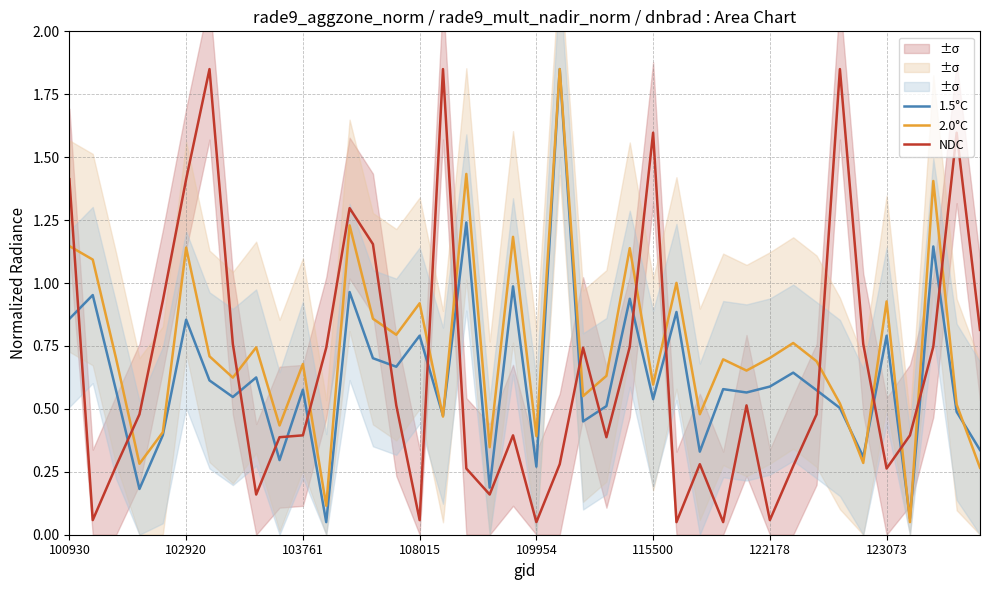

List the series in order of their overall mean, lowest first.

1.5°C, NDC, 2.0°C